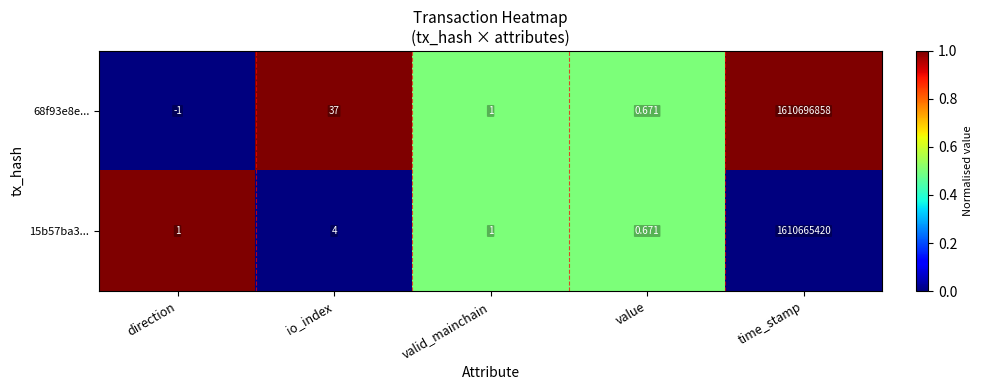

Is the value of 15b57ba3... at value greater than the value of 68f93e8e... at time_stamp?

No